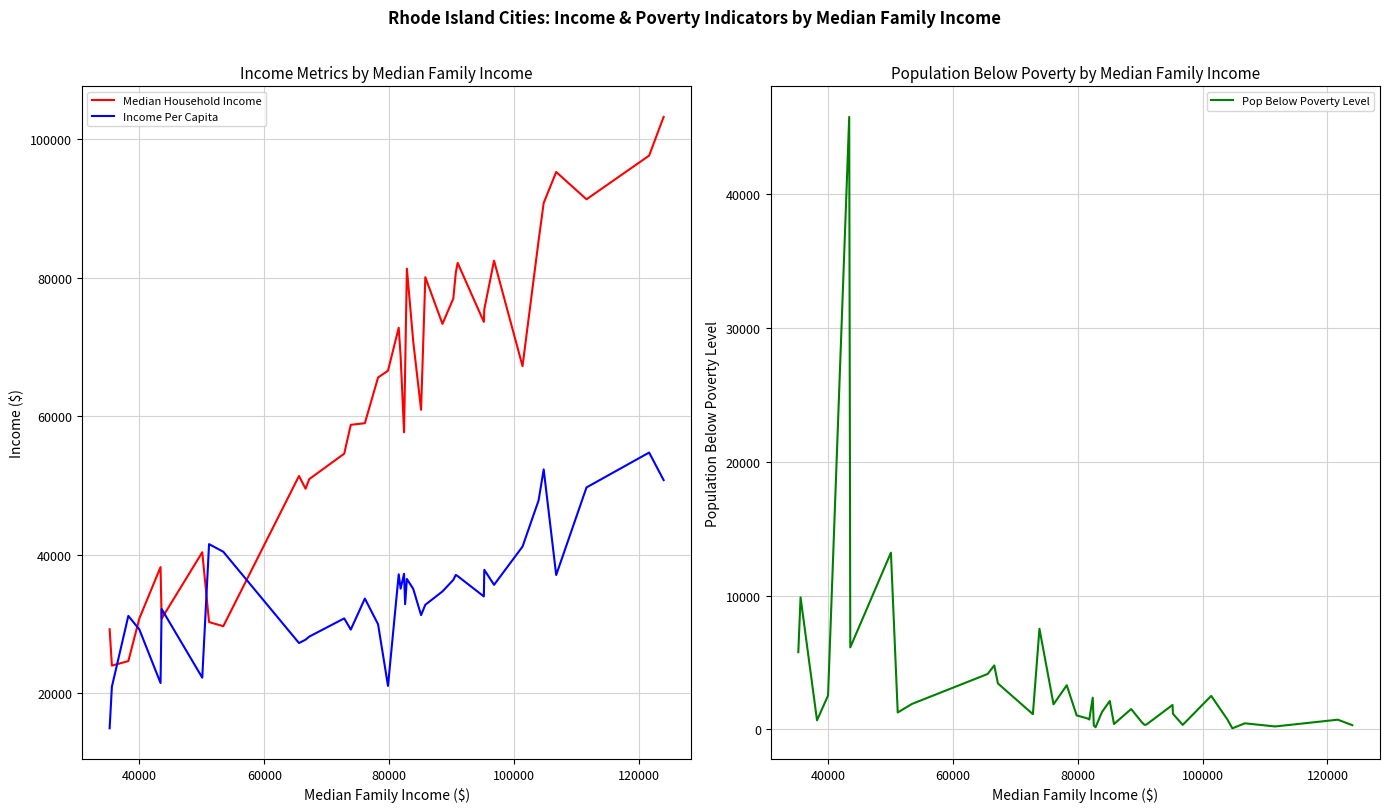

What is the minimum value for Income Per Capita?

14973